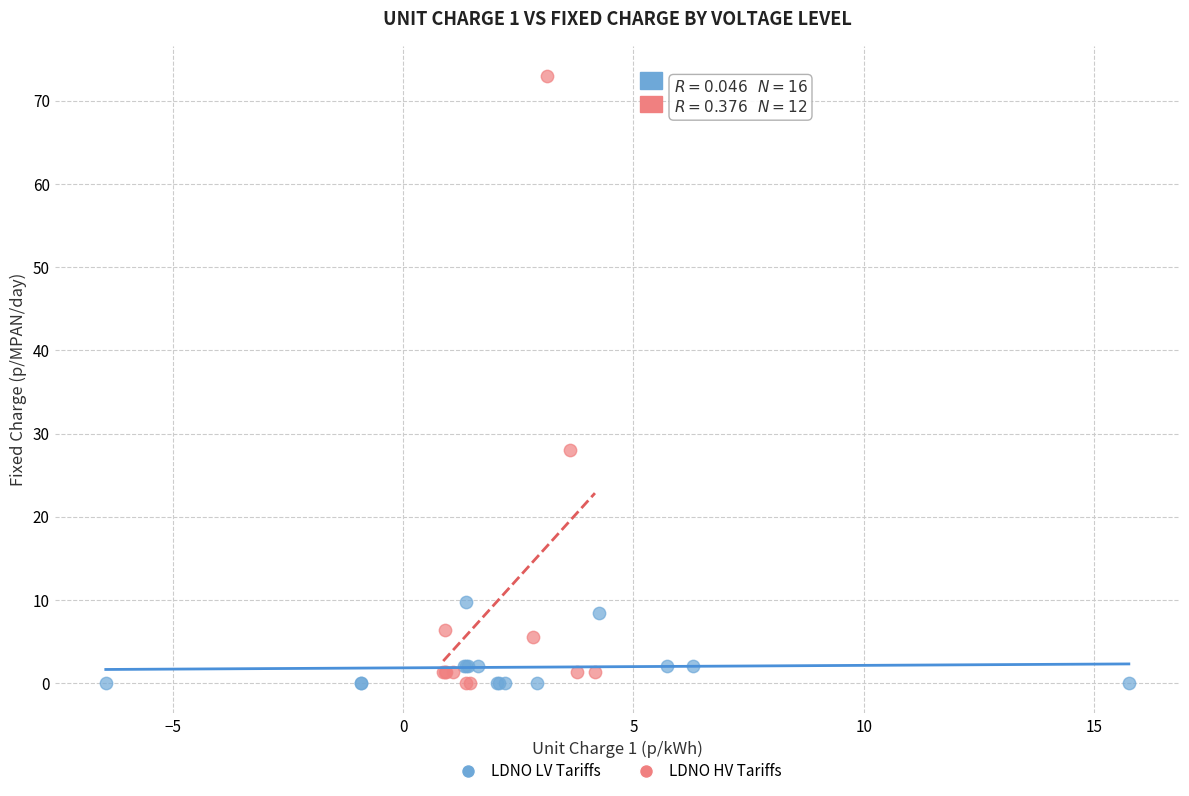

Which series has the widest spread of Y values?

LDNO HV Tariffs